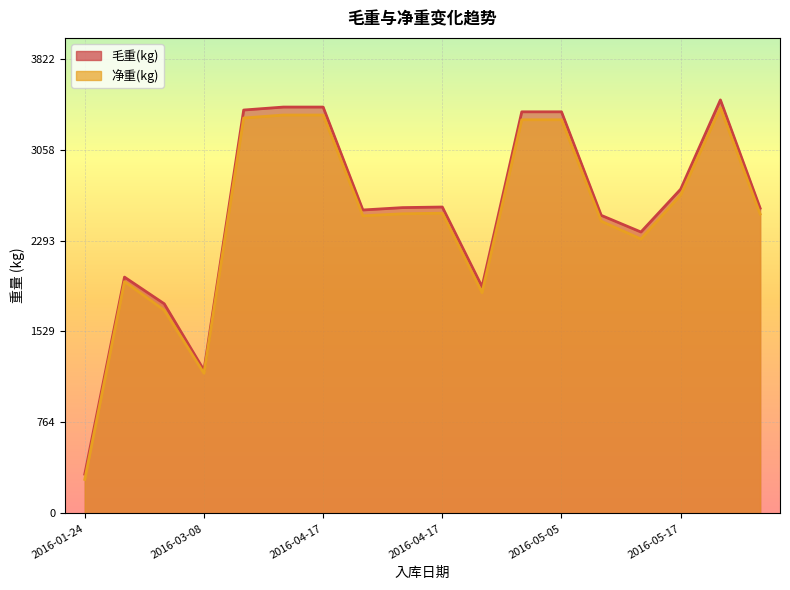

Where is the first local minimum for 净重(kg)?

2016-03-08